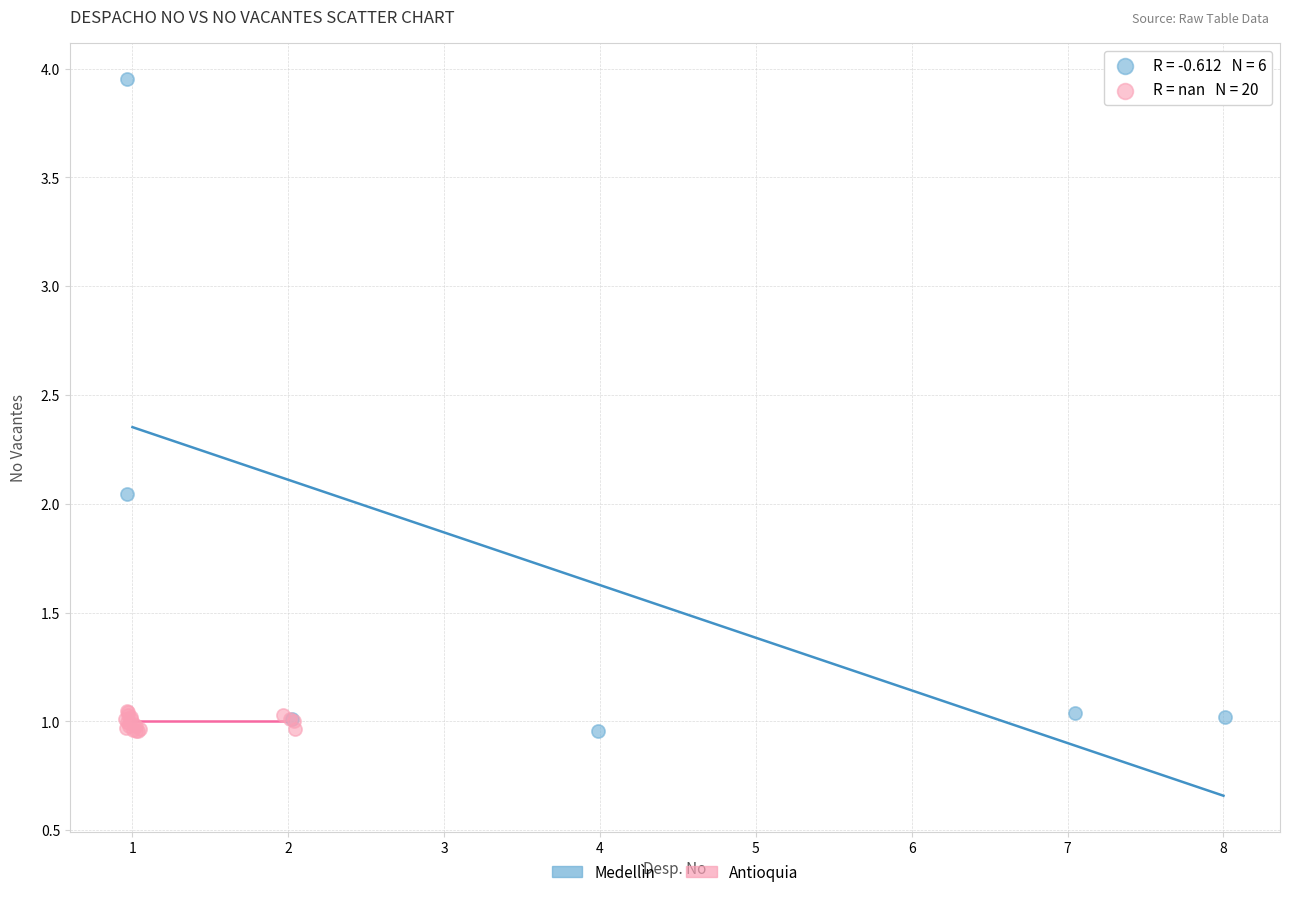

Which series has the widest spread of Y values?

Medellìn